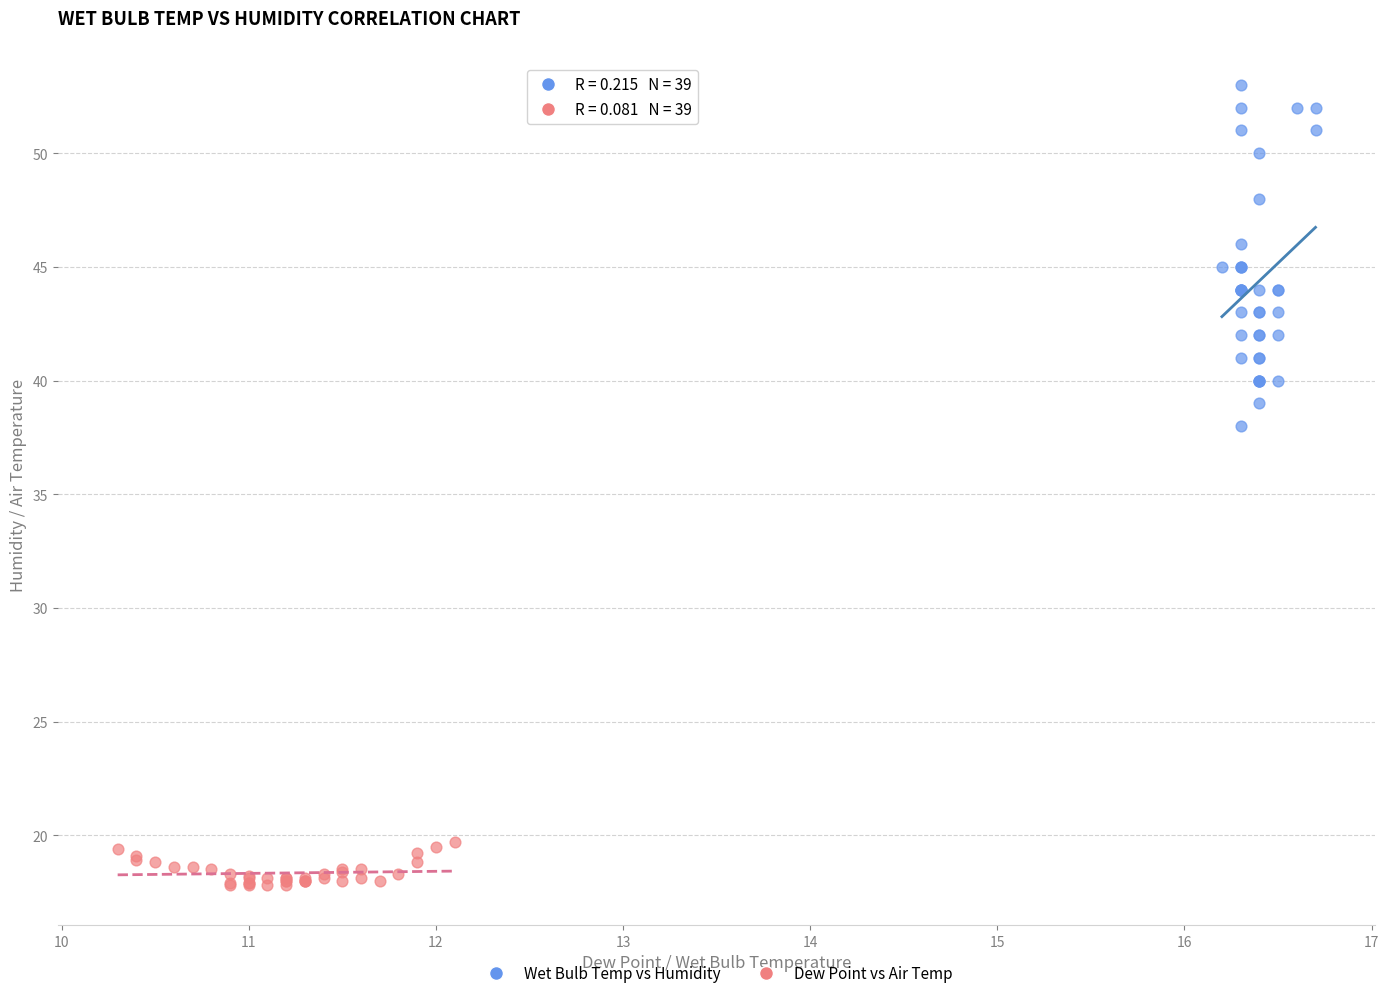

Which series reaches the minimum Y coordinate?

Dew Point vs Air Temp